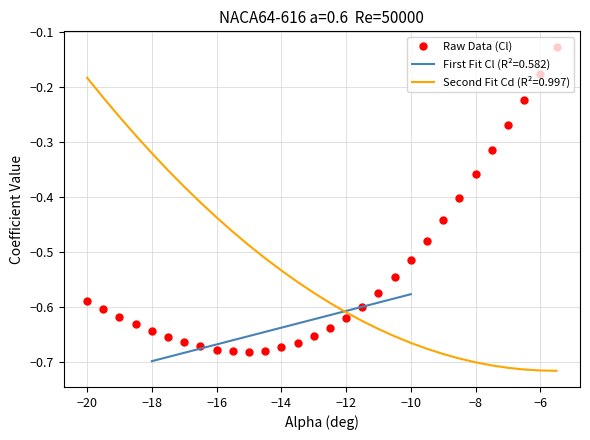

At which label is Second Fit Cd (R²=0.997) closest to 0?

−20